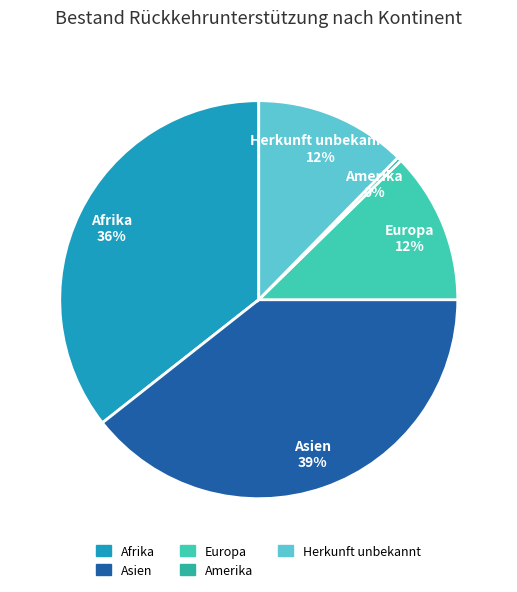

Combined, do Afrika and Europa account for over 50%?

No